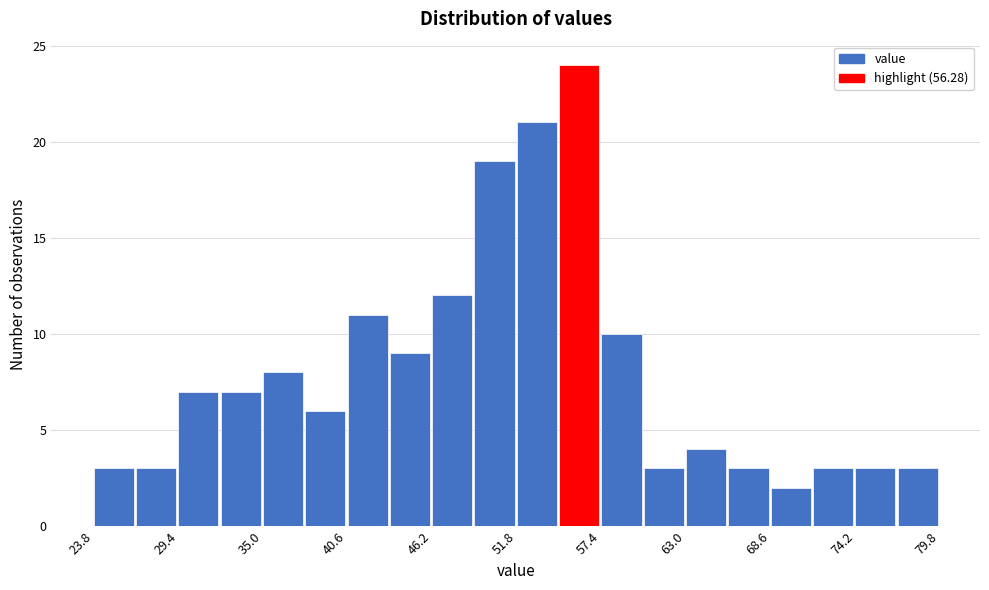

Read against the x-axis, roughly where is the centre of the tallest bar?

56